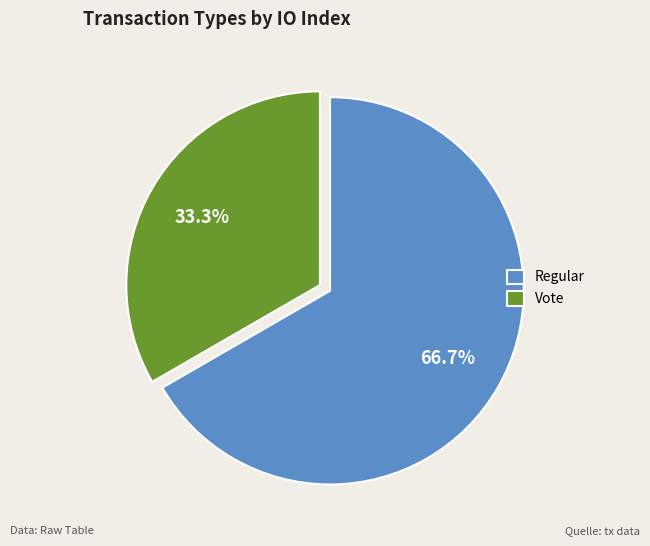

How many segments does this pie chart have?

2